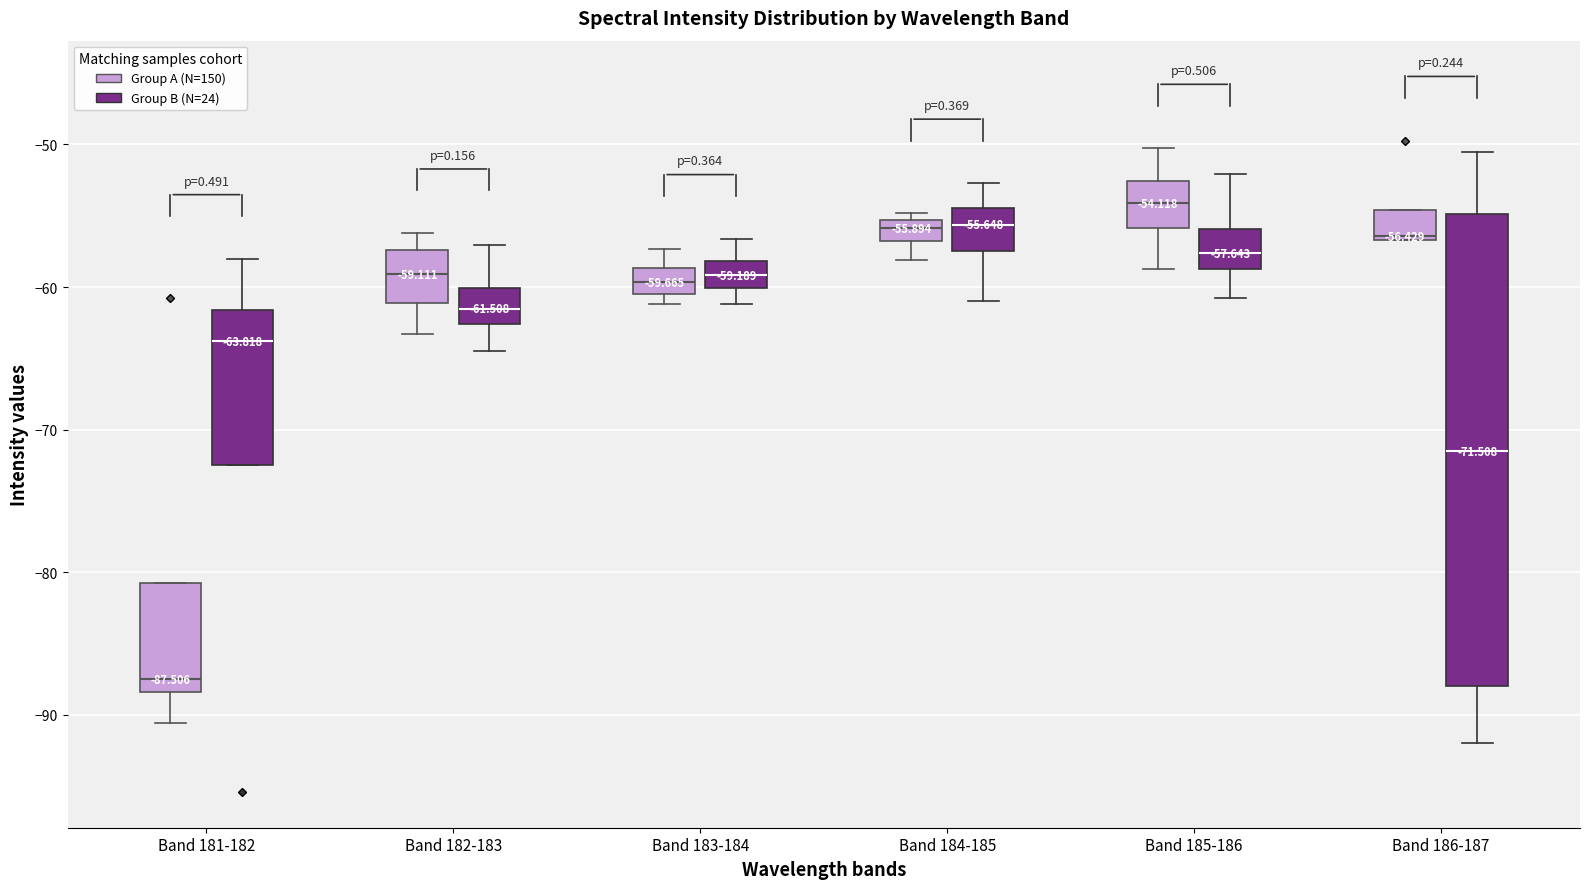

Which box is the tallest, from its lower edge to its upper edge?

Band 186-187 (Group B (N=24))